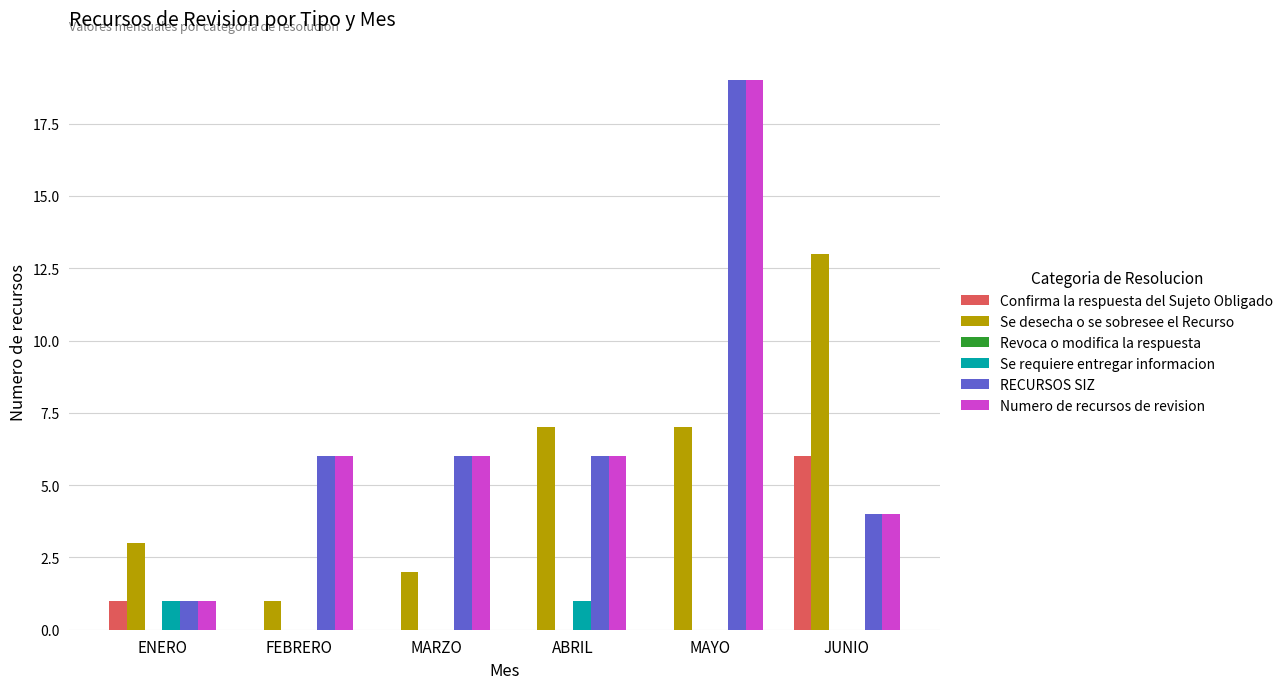

Is the value of RECURSOS SIZ at ENERO greater than the value of Confirma la respuesta del Sujeto Obligado at FEBRERO?

Yes